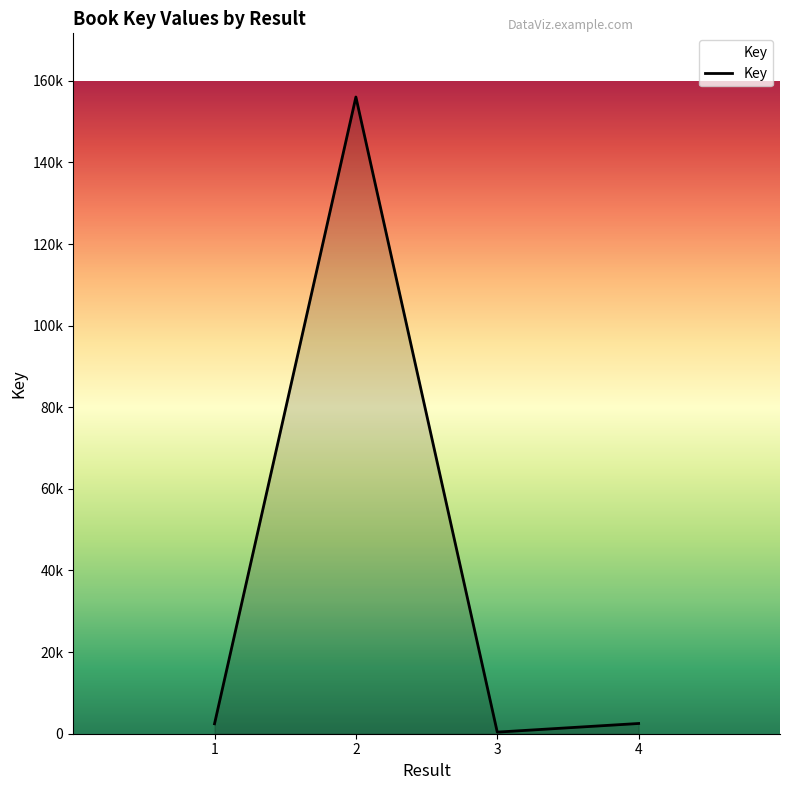

Is this an area chart (filled region under the line)?

Yes